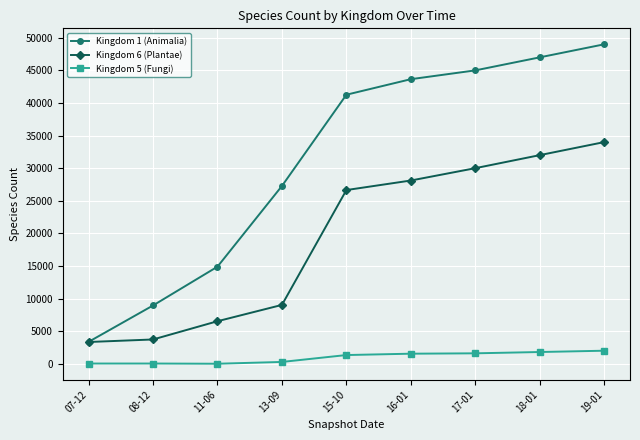

The value of Kingdom 6 (Plantae) at 18-01 is 57291. True or false?

False